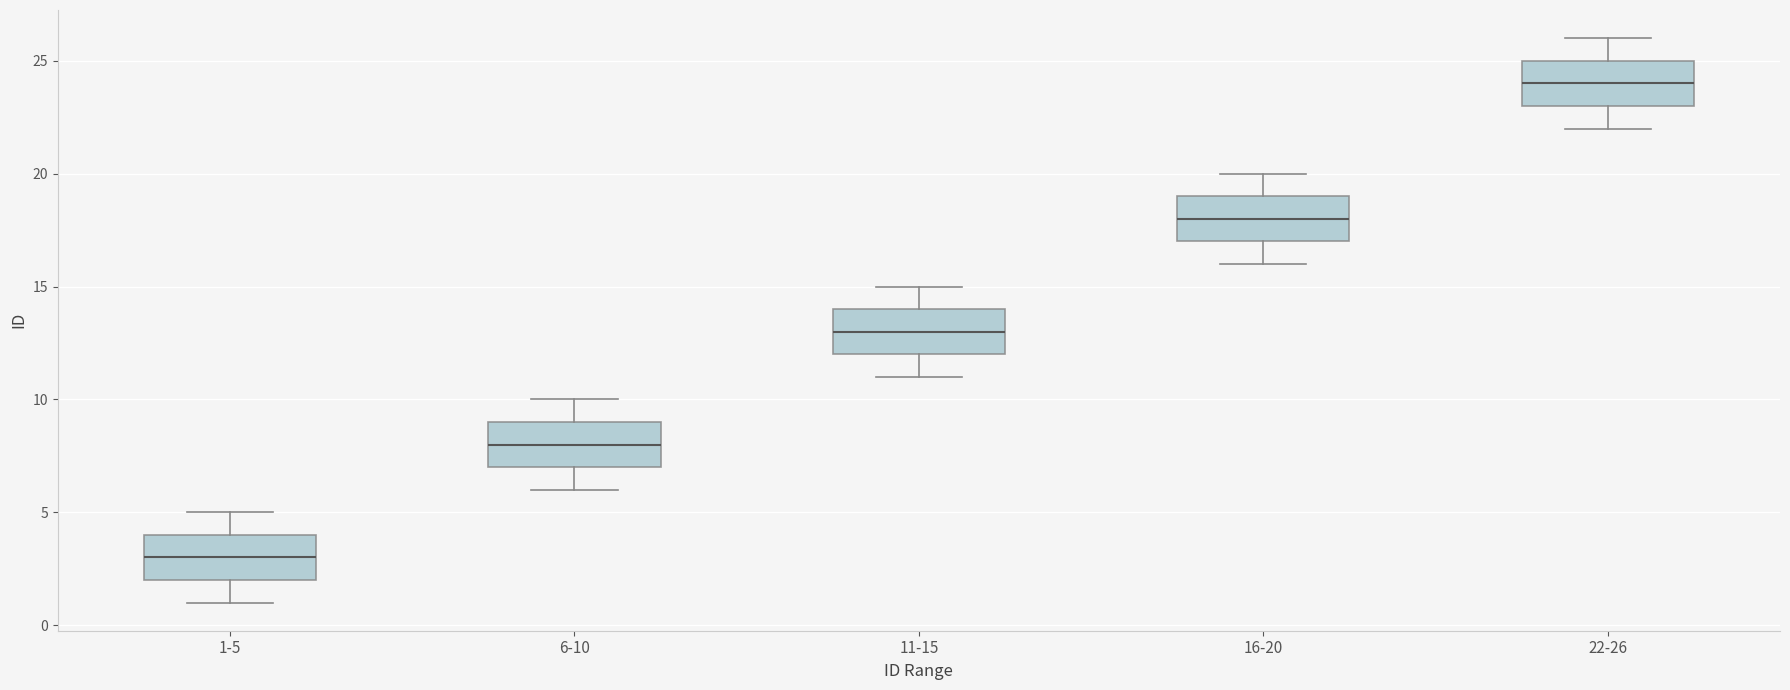

Where does the upper whisker of the box for 16-20 end on the y-axis? The values are not printed on the chart, so give them approximately, as read against the axis.

20